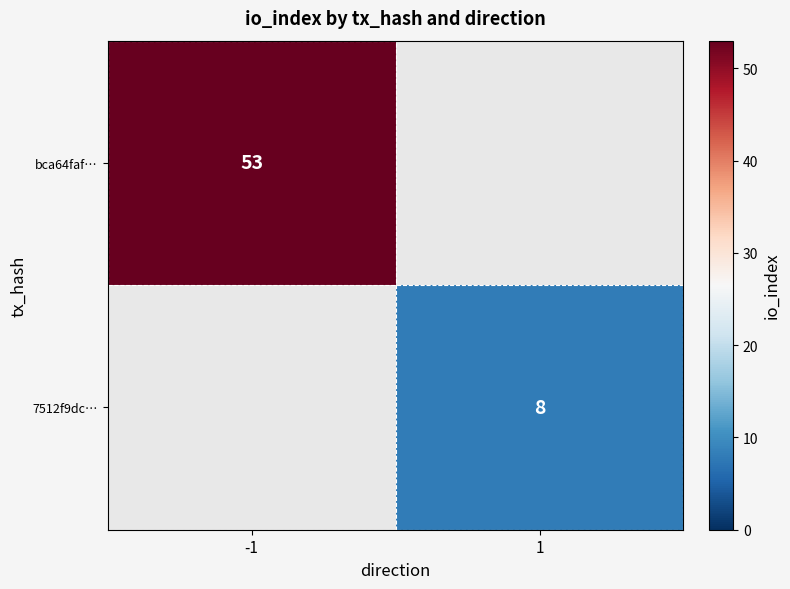

Is it true that bca64faf… equals 28 at -1?

False